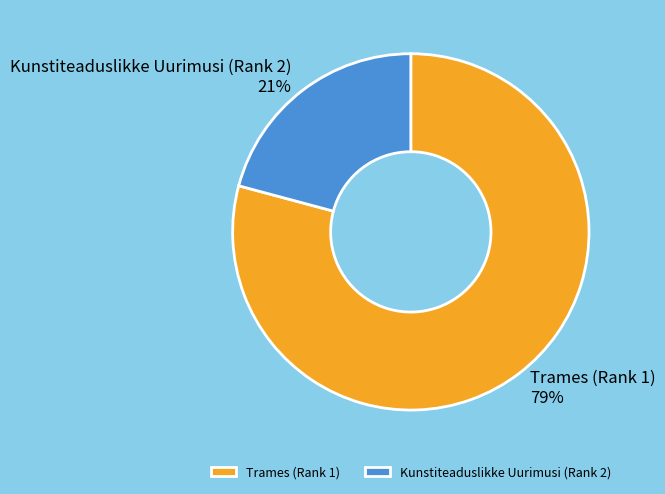

To the nearest percent, what is the average slice percentage?

50%